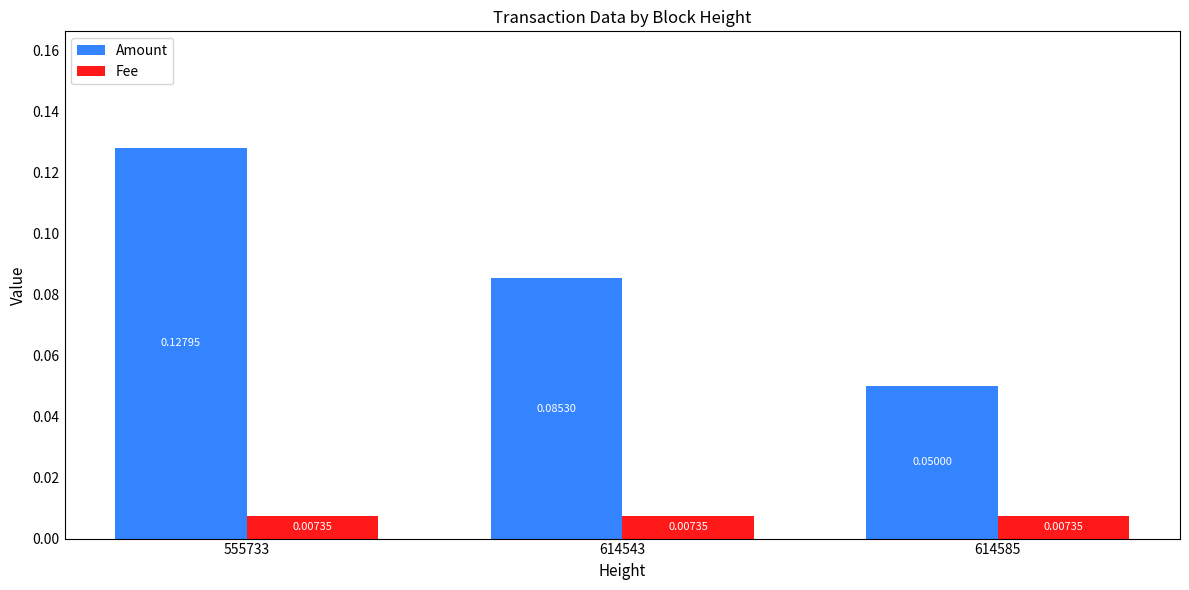

At which category is the sum across all series the highest?

555733